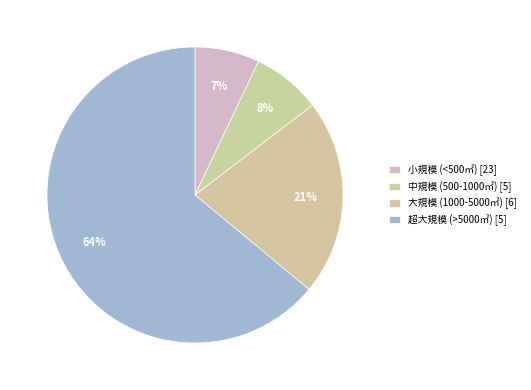

Count the number of slices in the pie.

4